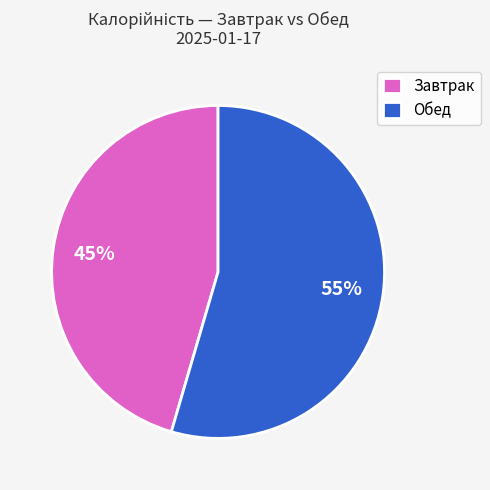

What is the ratio of the value at Обед to the value at Завтрак?

1.2